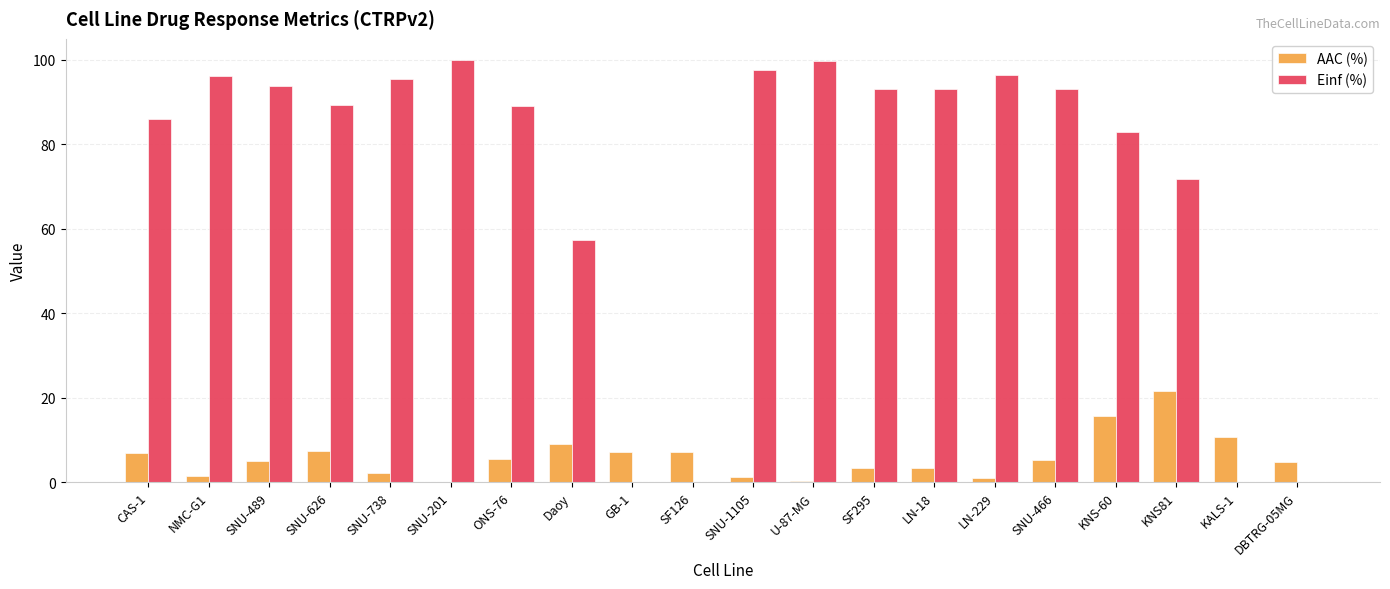

What is the difference between the Einf (%) values at LN-18 and ONS-76?

4.2